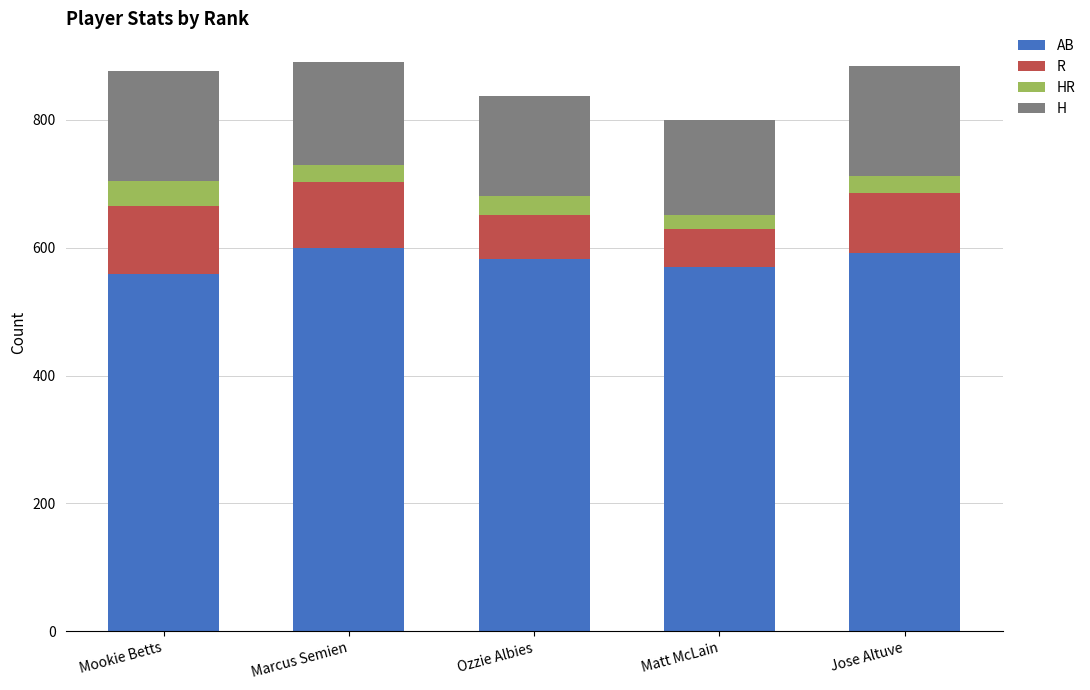

Are the bars horizontal?

No